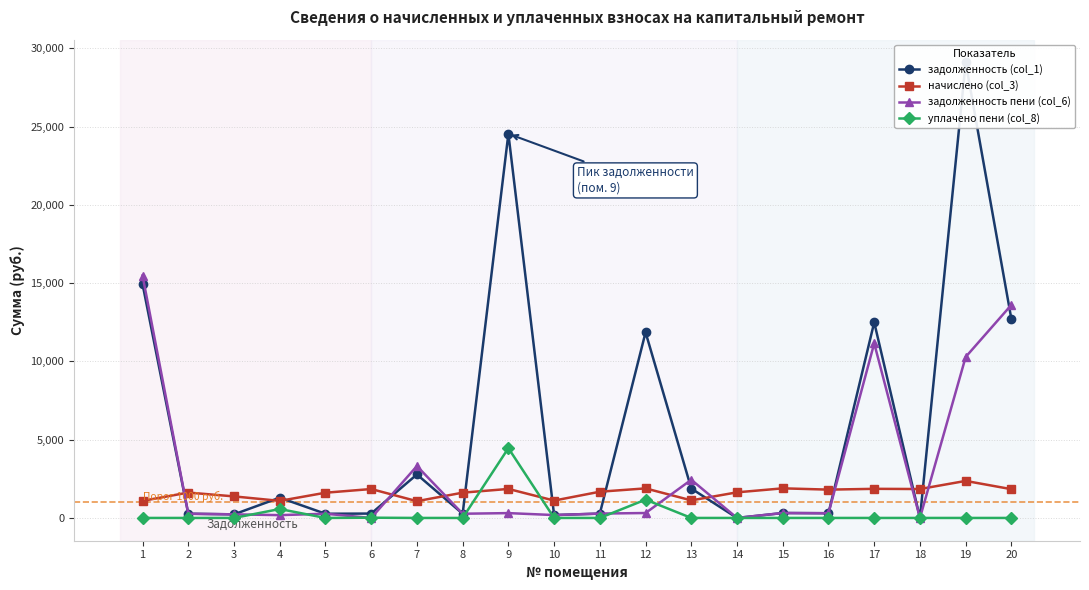

At which category does the chart reach its peak across all series?

19